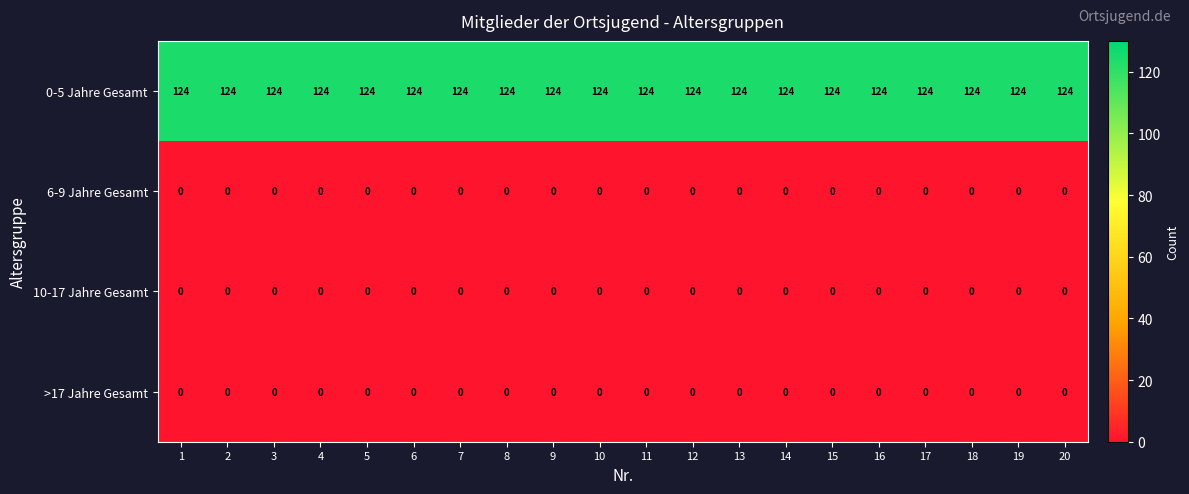

Which series has the largest total across all categories?

0-5 Jahre Gesamt